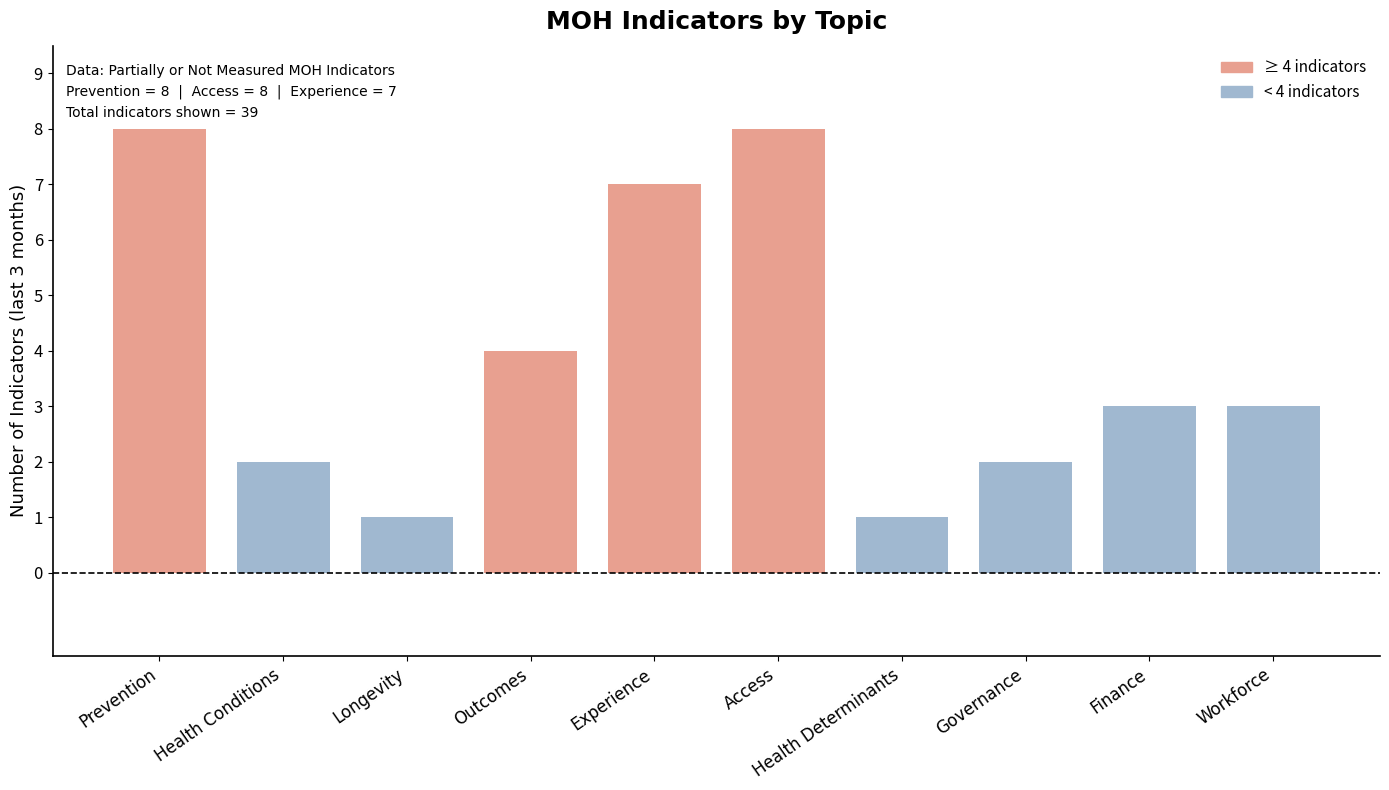

What is the maximum value shown in the chart?

8